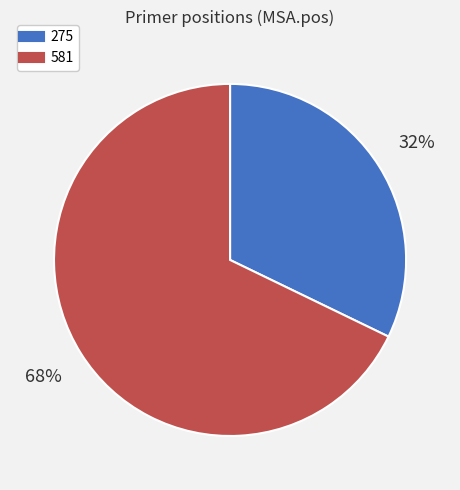

Count the number of slices in the pie.

2